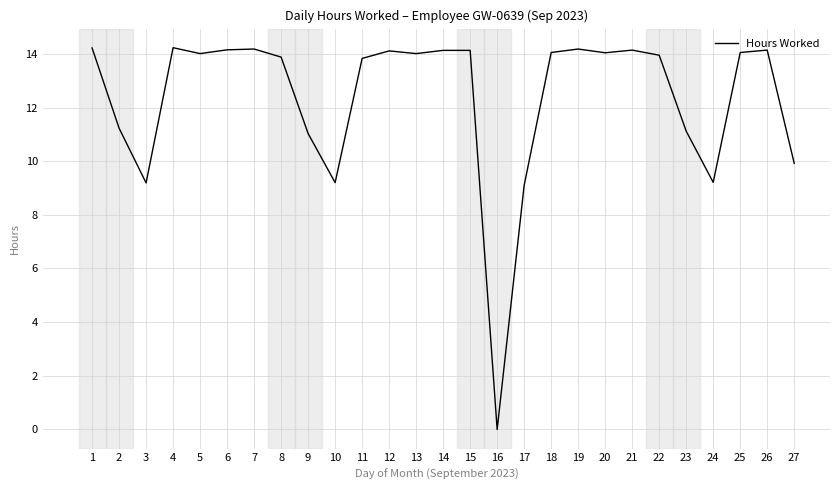

What is the difference between the maximum and minimum values?

14.2